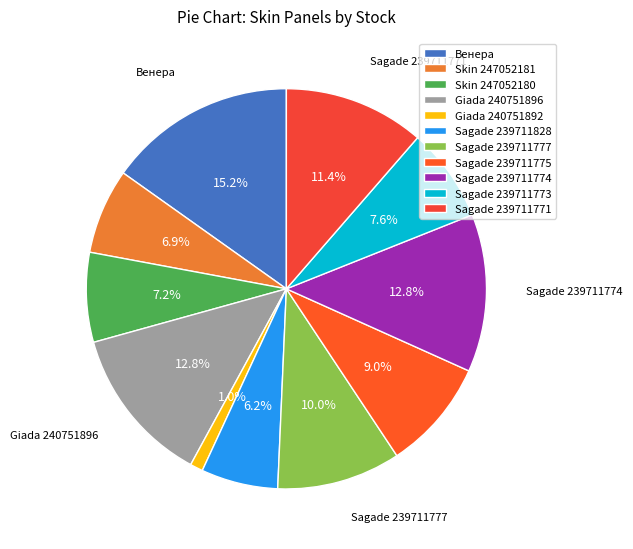

What percentage is the Skin 247052180 slice, to the nearest percent?

7%